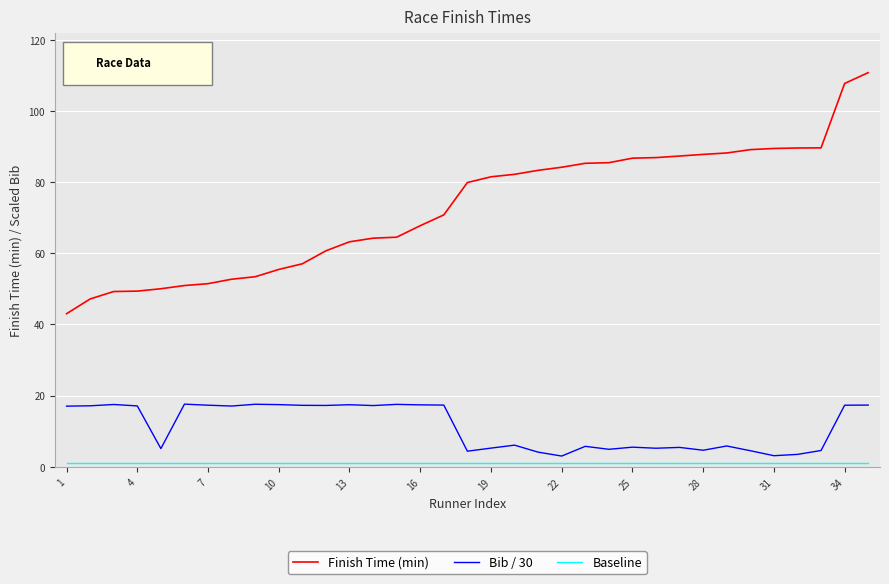

Which series has the largest total across all categories?

Finish Time (min)